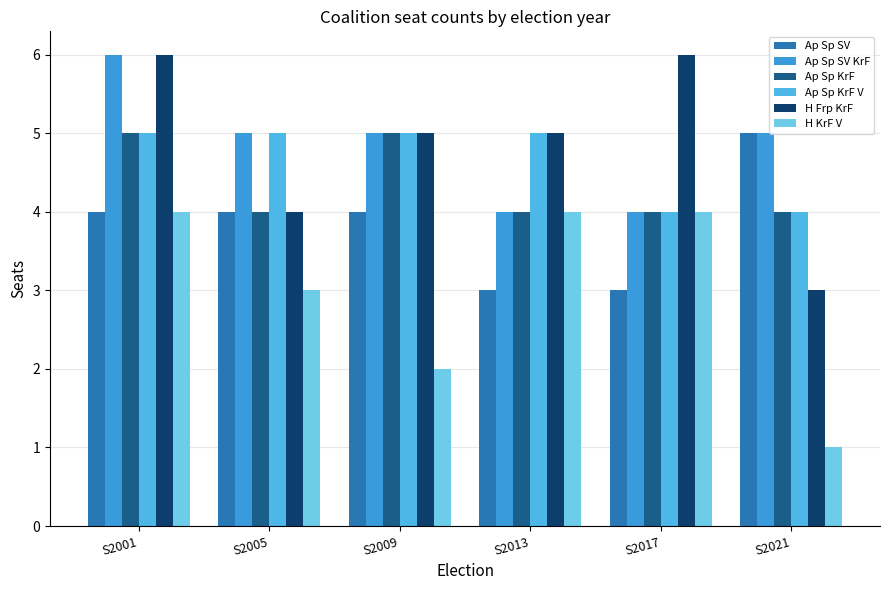

How many distinct data groups are displayed?

6